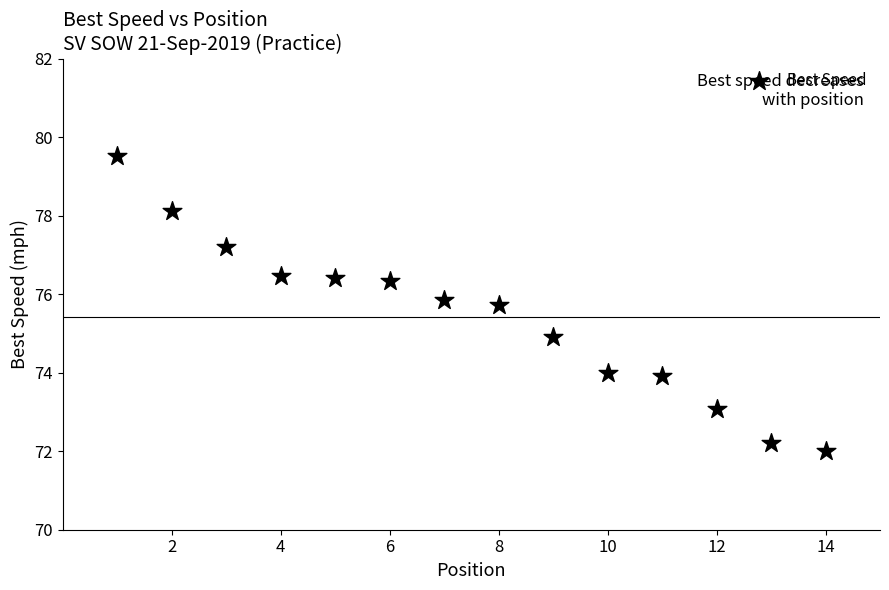

What is the range of X values (max minus min)?

13.0